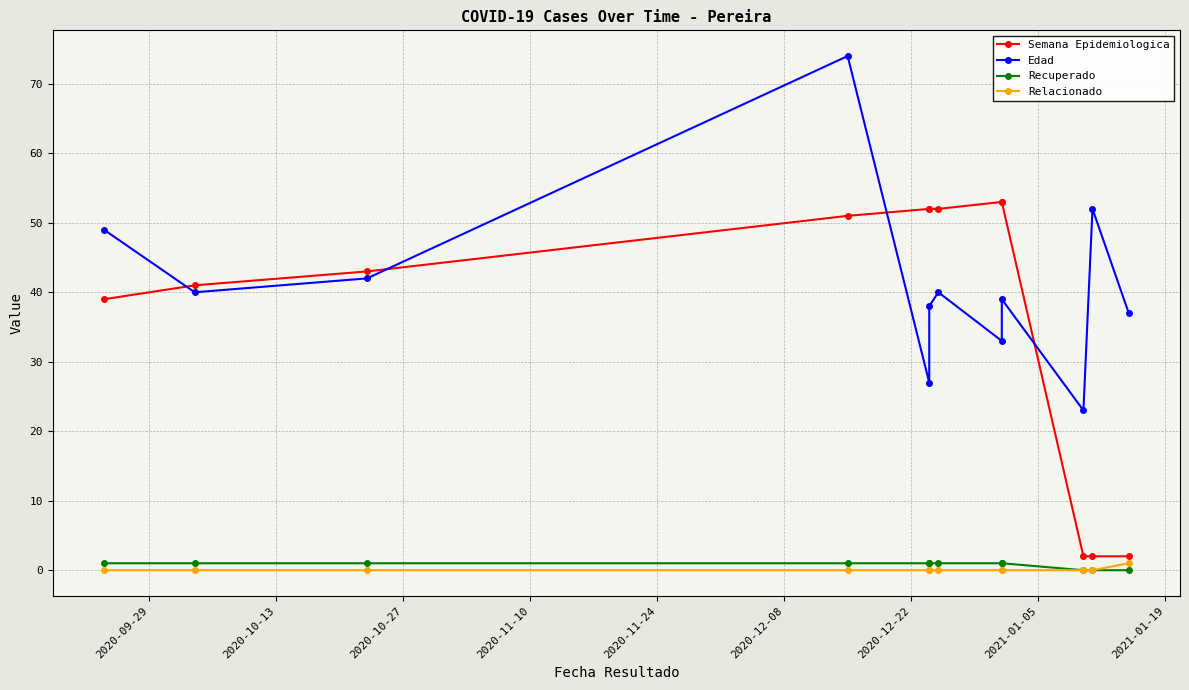

What is the highest value of the Relacionado series?

1